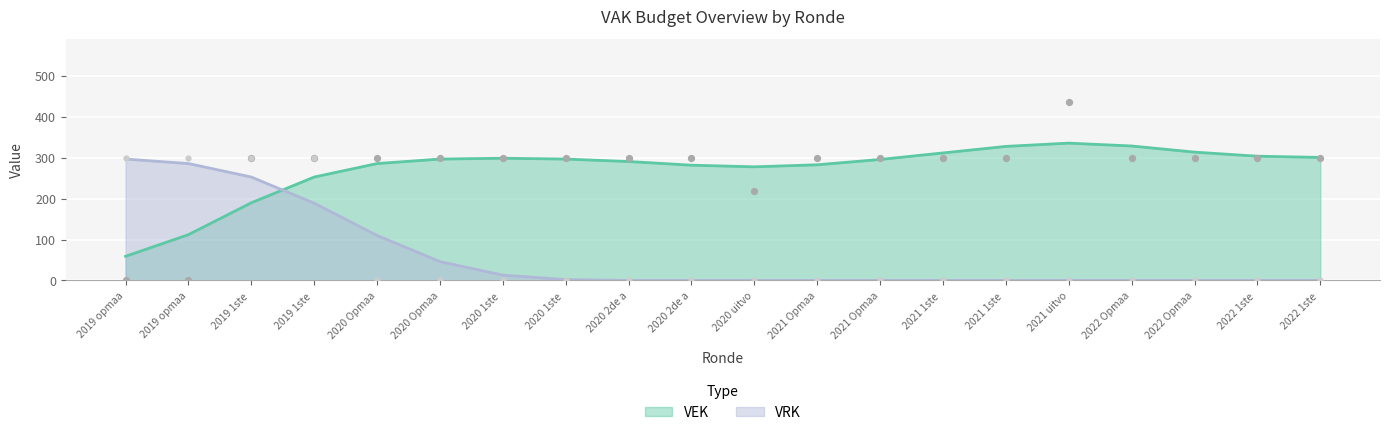

At which category is the sum across all series the highest?

2019 1ste